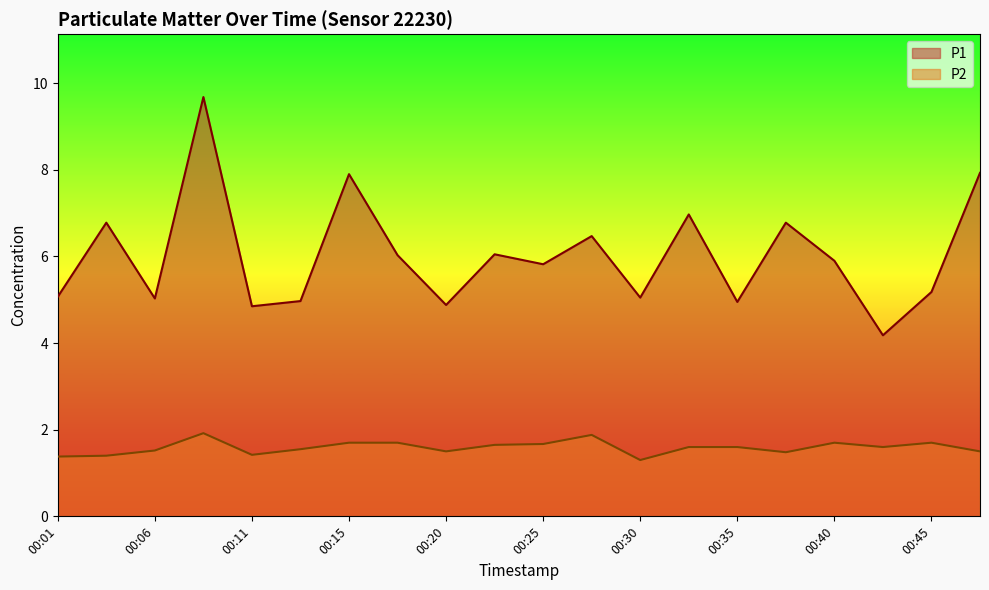

Which series has the largest range (max minus min)?

P1